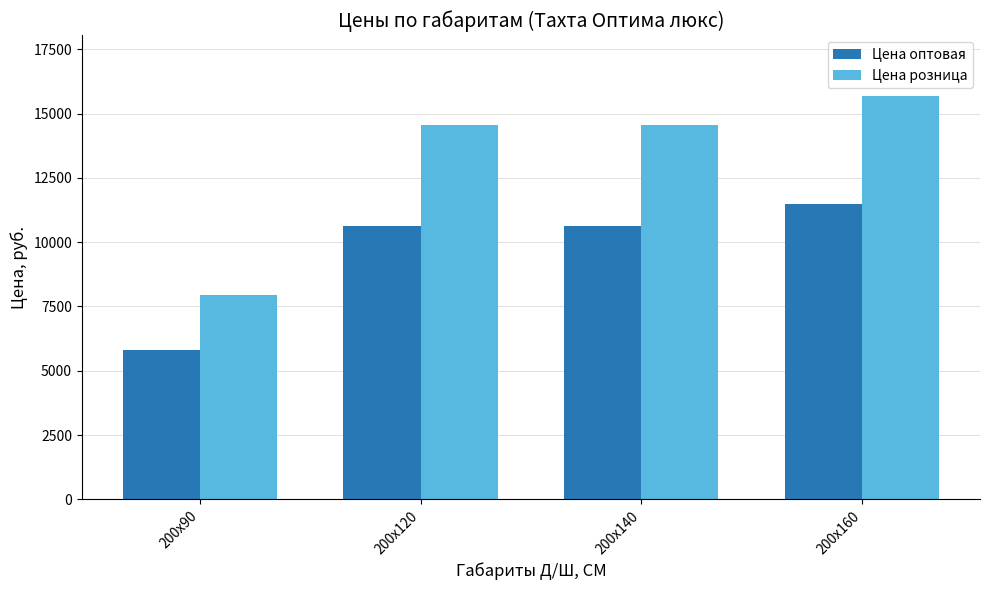

What is the label of the 2nd bar from the left?

200x120